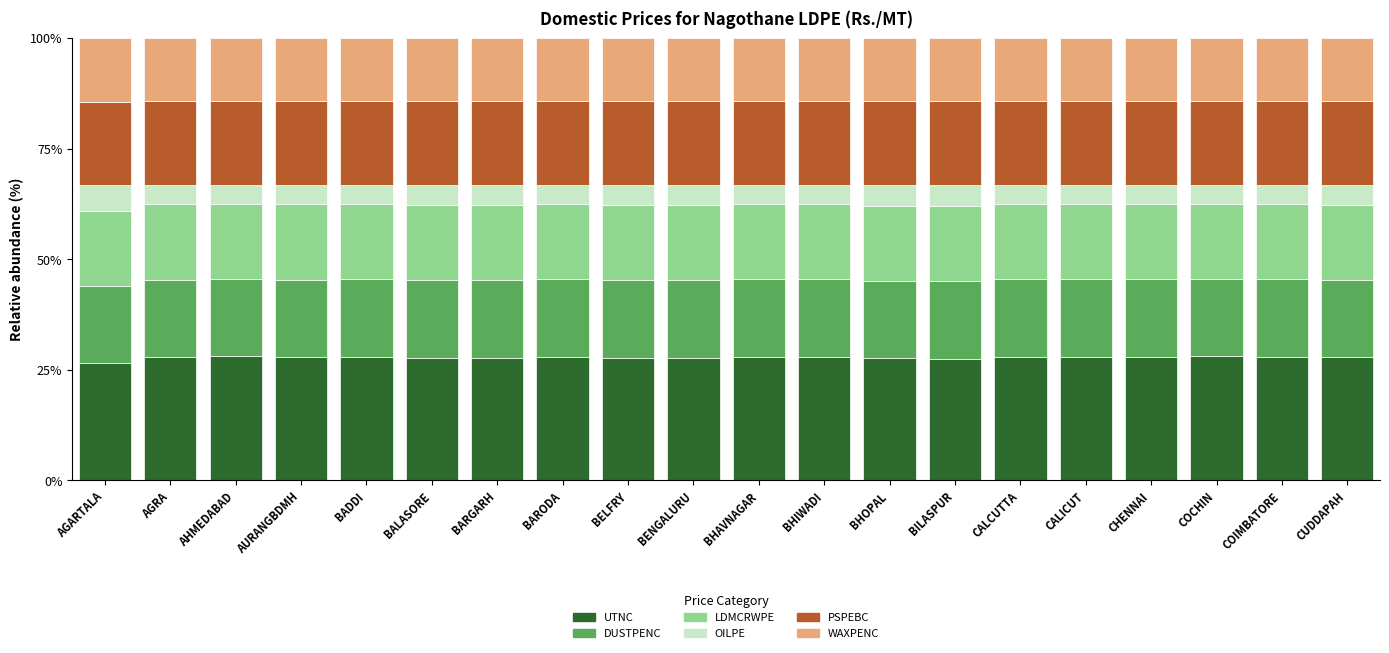

Is it true that UTNC equals 42.6 at BHOPAL?

False